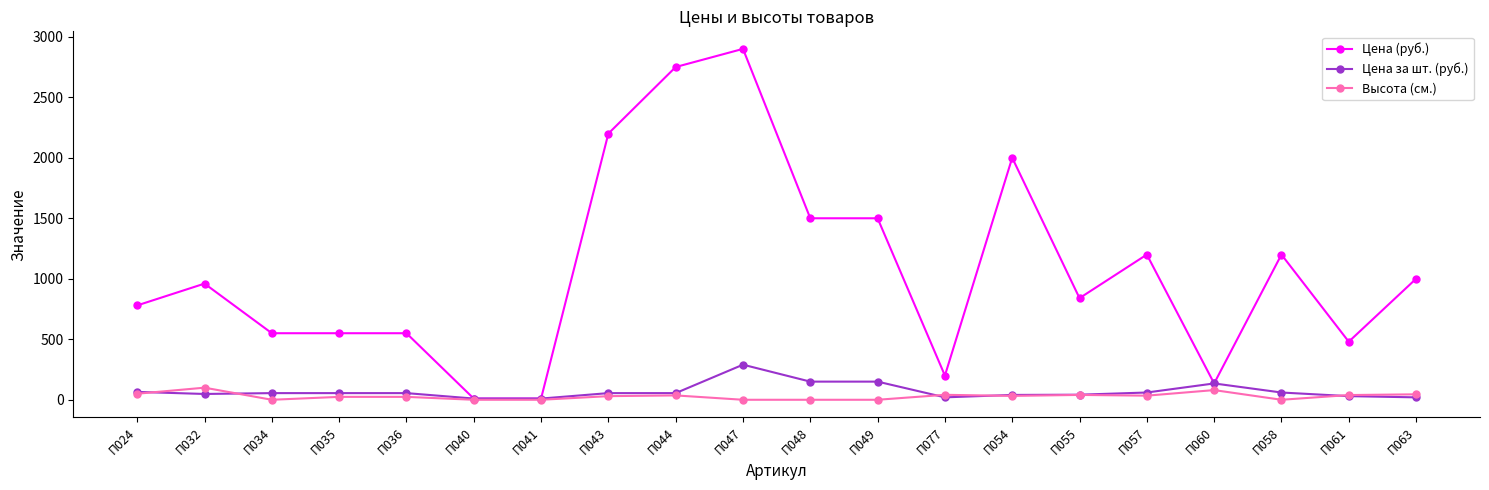

Does the chart have visible grid lines?

No